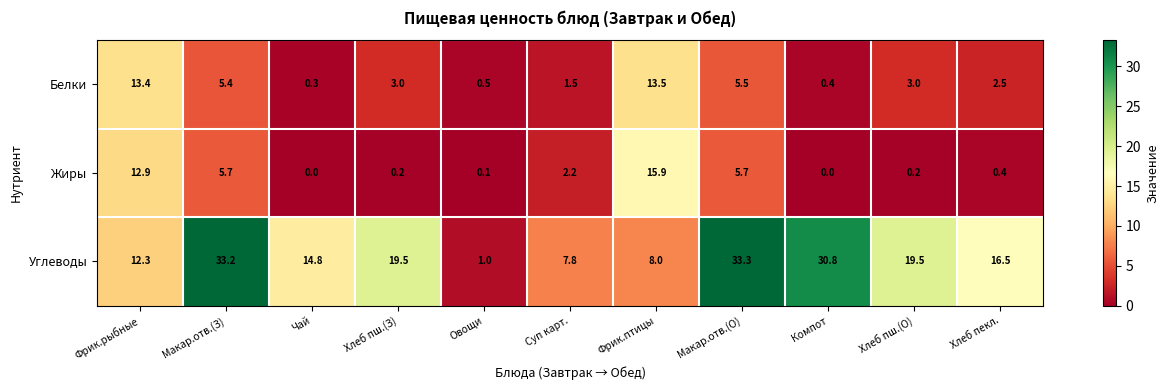

What is the difference between the maximum and minimum values in the Белки series?

13.2